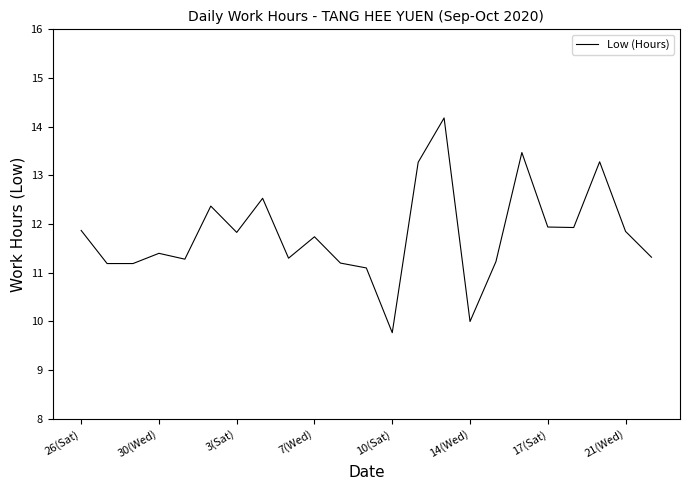

What is the greatest value displayed?

14.2